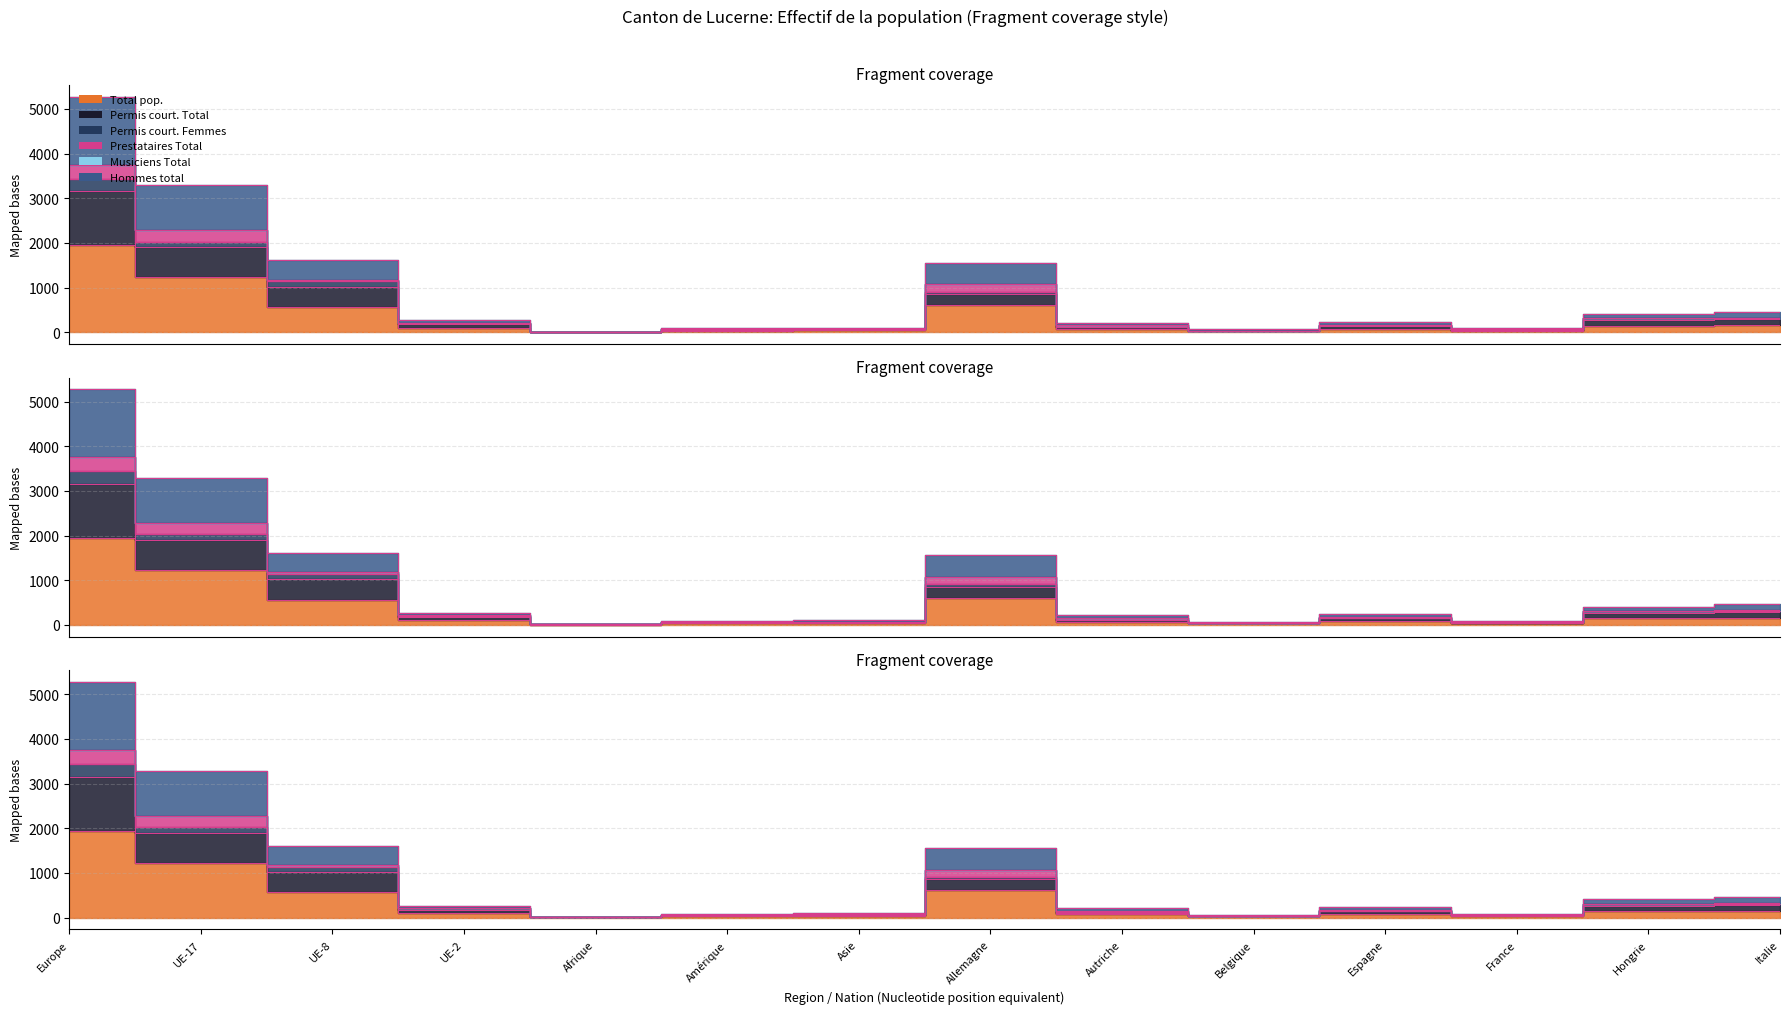

What is the spread (max minus min) of values at Europe?

1496